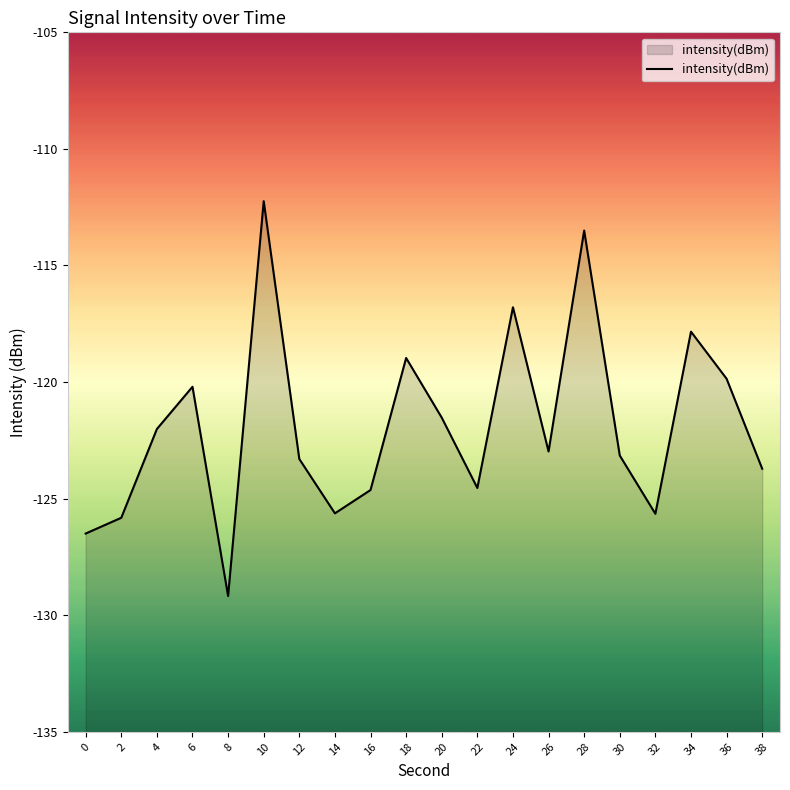

Reading right to left, transcribe all the data shown in this chart.

-123.7	-119.9	-117.8	-125.6	-123.2	-113.5	-123.0	-116.8	-124.5	-121.5	-119.0	-124.6	-125.6	-123.3	-112.2	-129.2	-120.2	-122.0	-125.8	-126.5